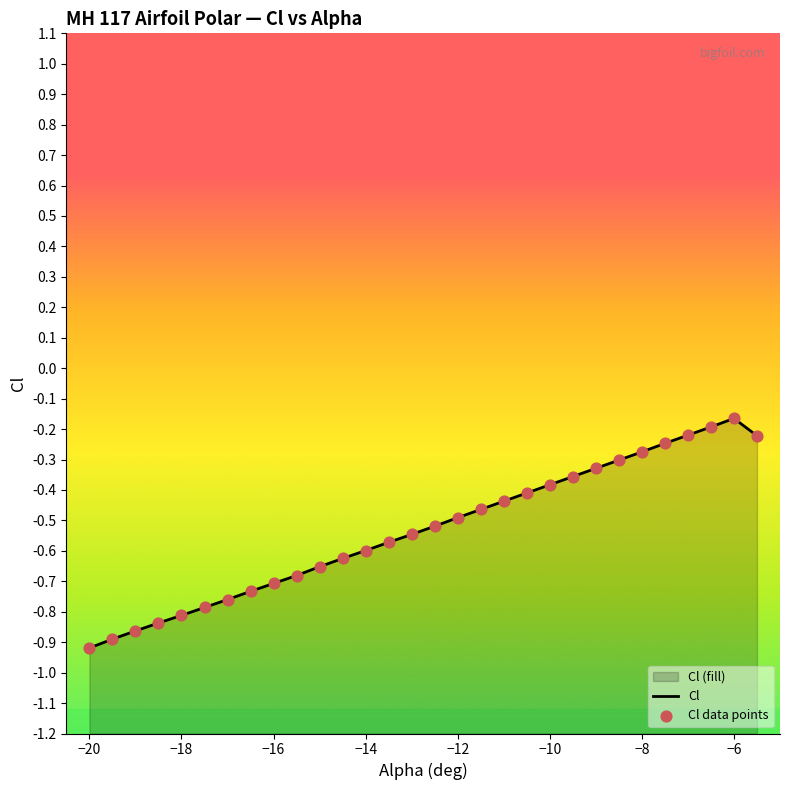

Which series contains the highest Y value?

Cl